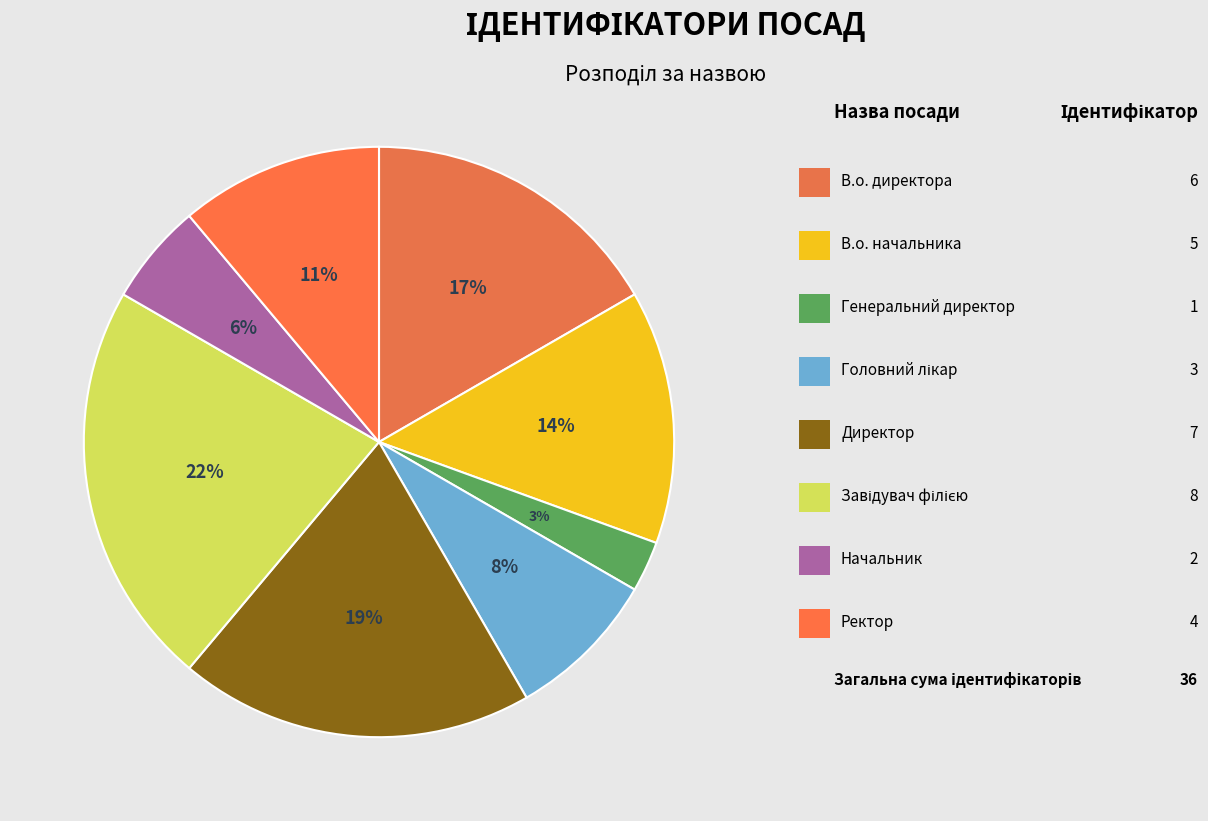

How many segments does this pie chart have?

8